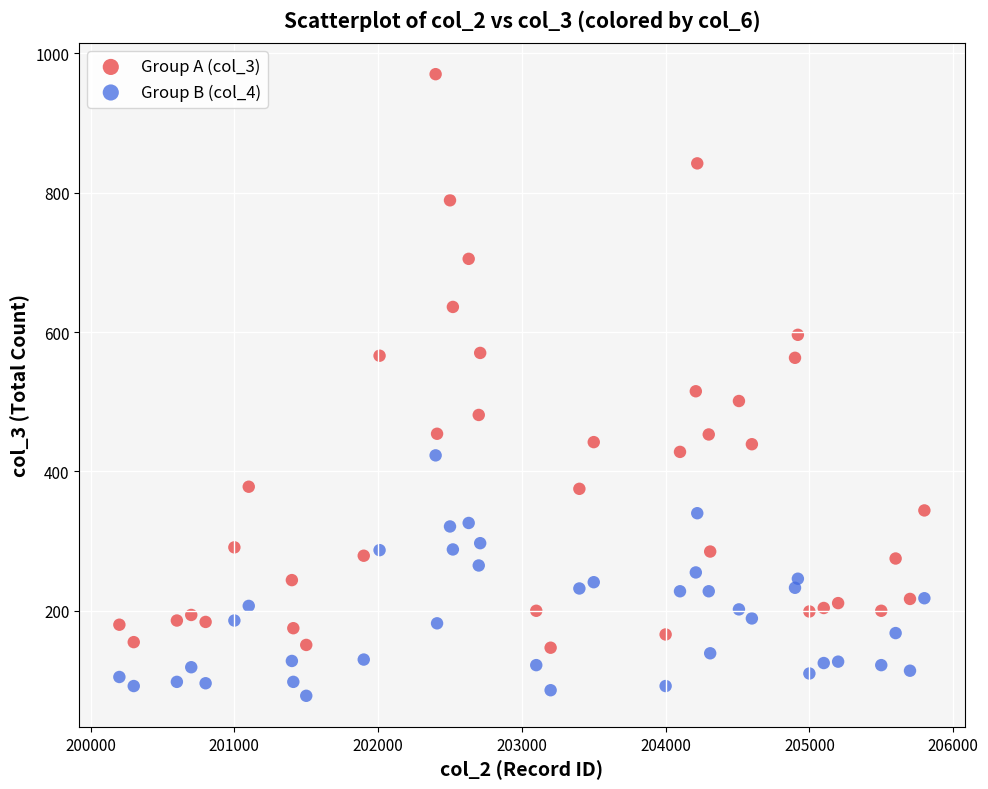

What are all the series names shown in the legend?

Group A (col_3), Group B (col_4)